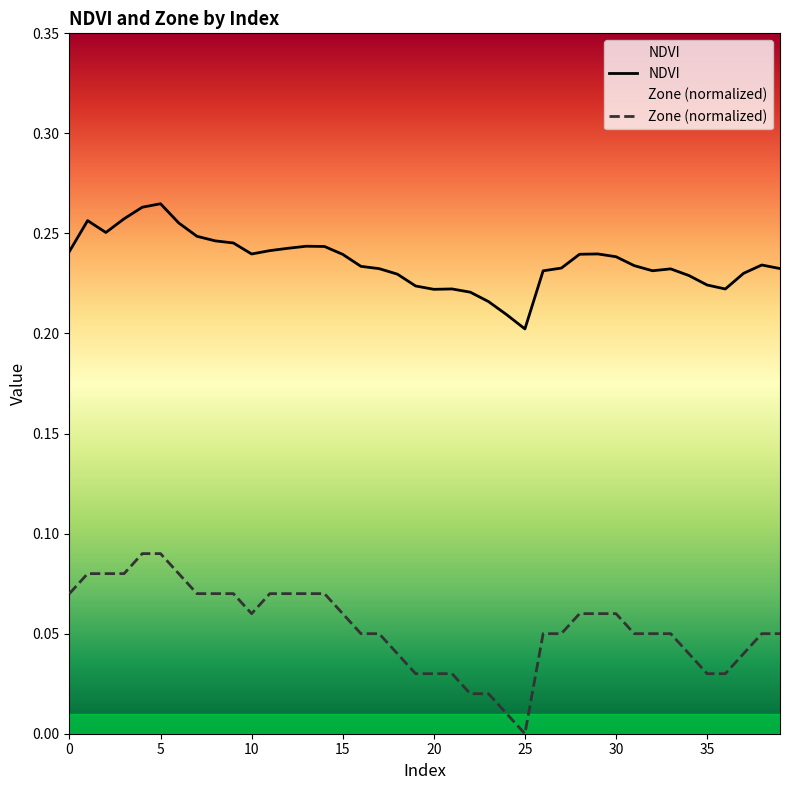

Is it true that NDVI equals 0.2 at 2?

False